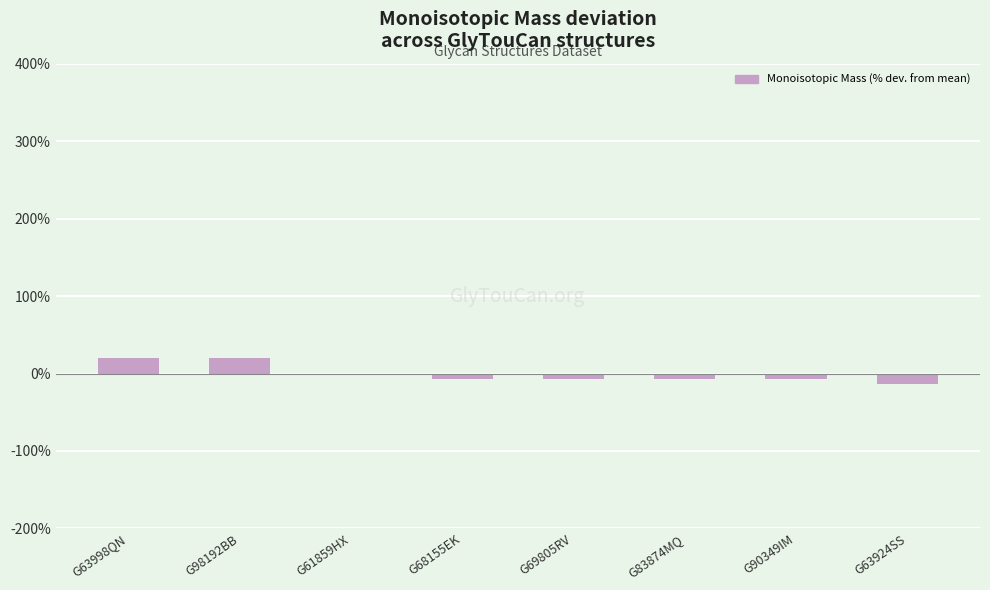

What is the maximum value shown in the chart?

20.5